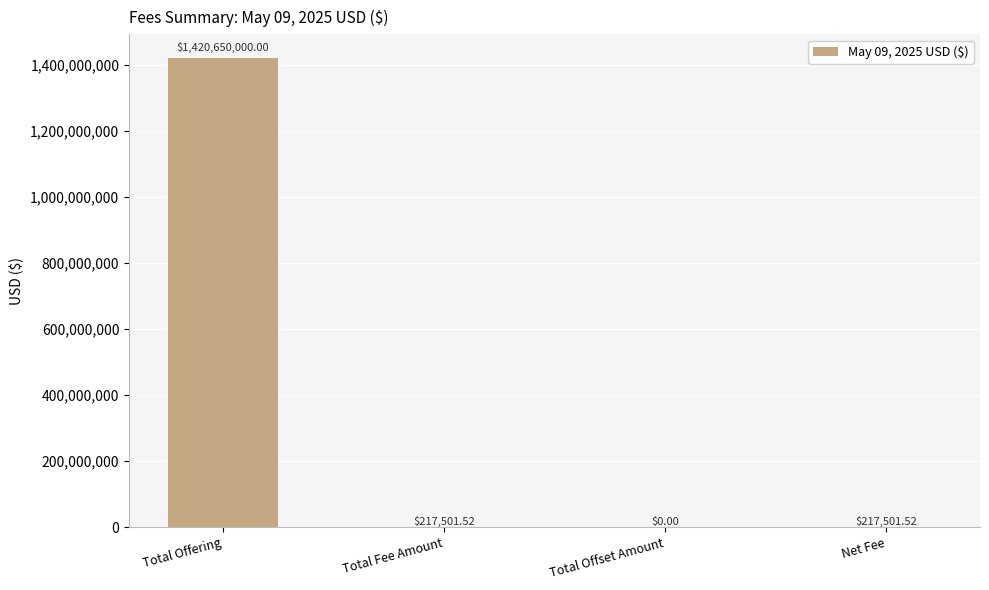

Where does the data first go above 217501?

Total Offering